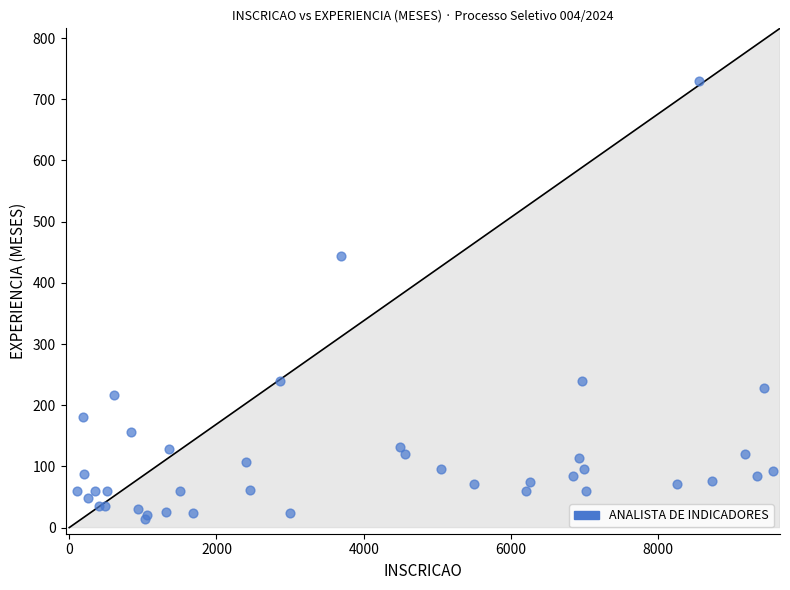

What Y value in the scatter plot is closest to 372?

444